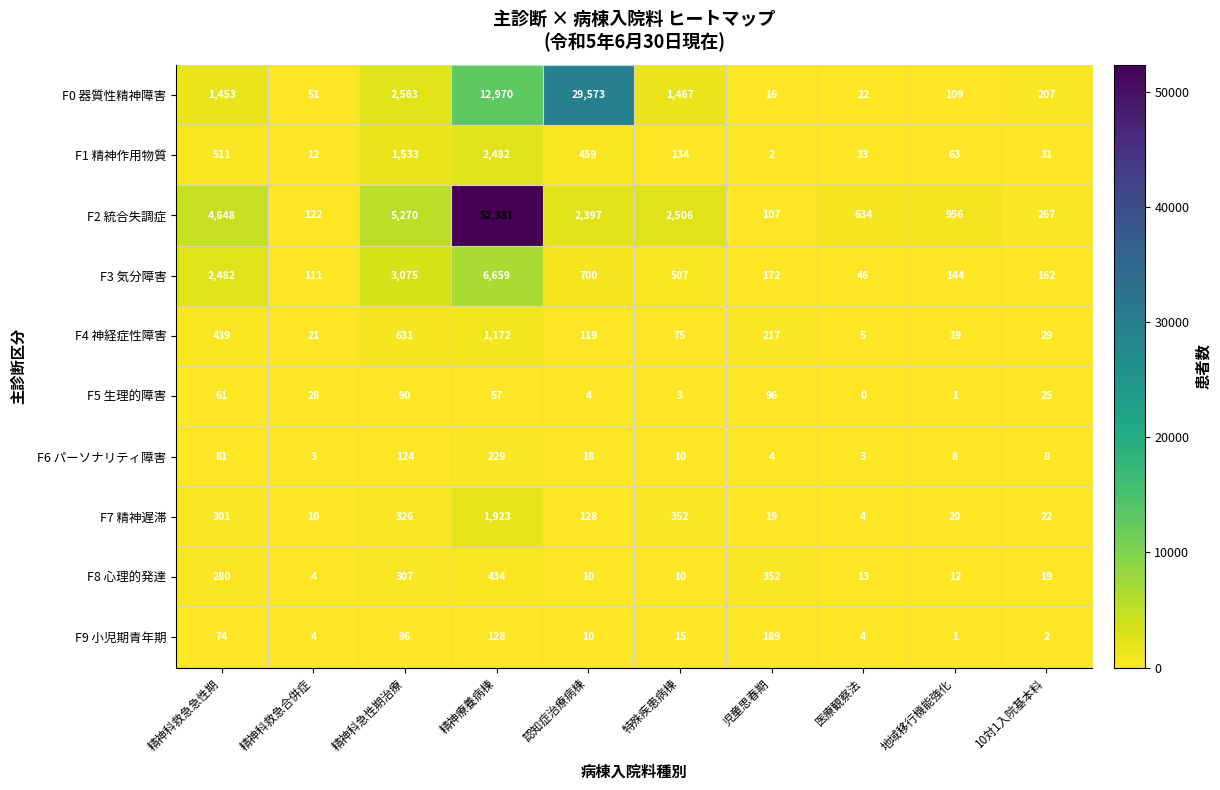

What is the sum of all F9 小児期青年期 values?

523